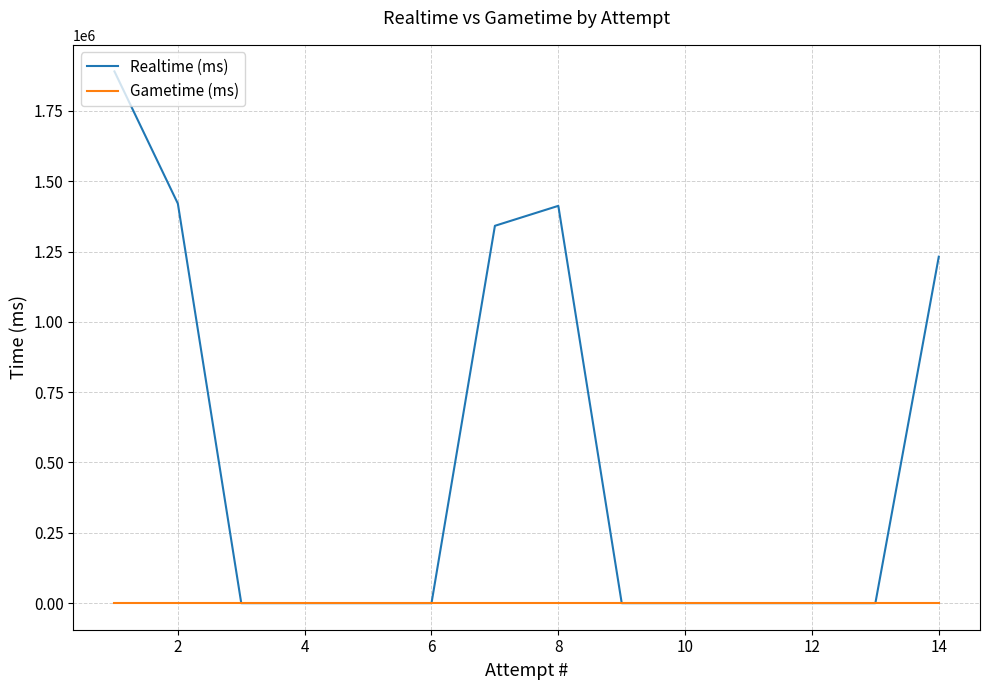

Which series has the widest spread of values?

Realtime (ms)